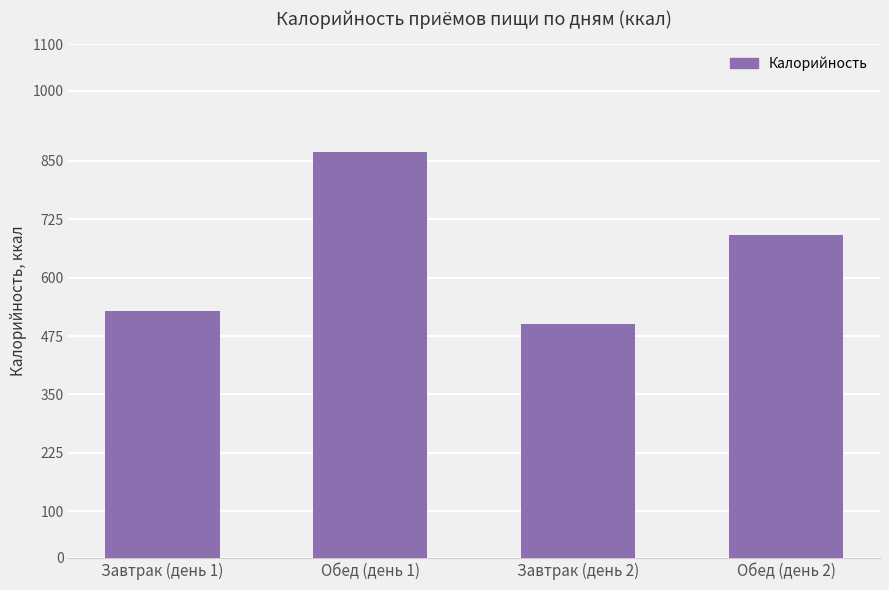

How many distinct data groups are displayed?

1